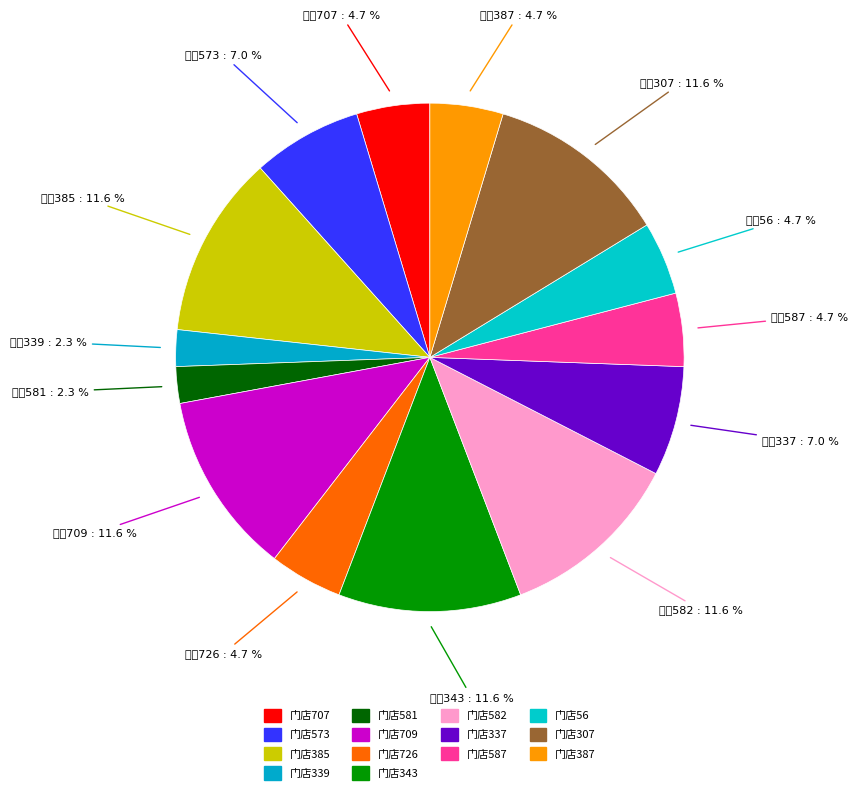

Does any single category account for the majority?

No